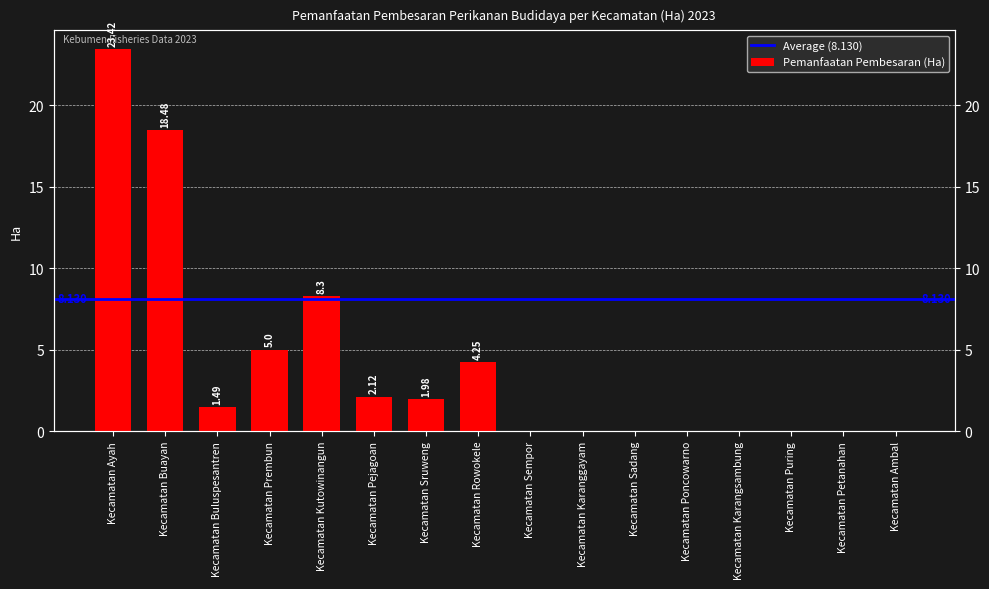

How many values are above zero?

8